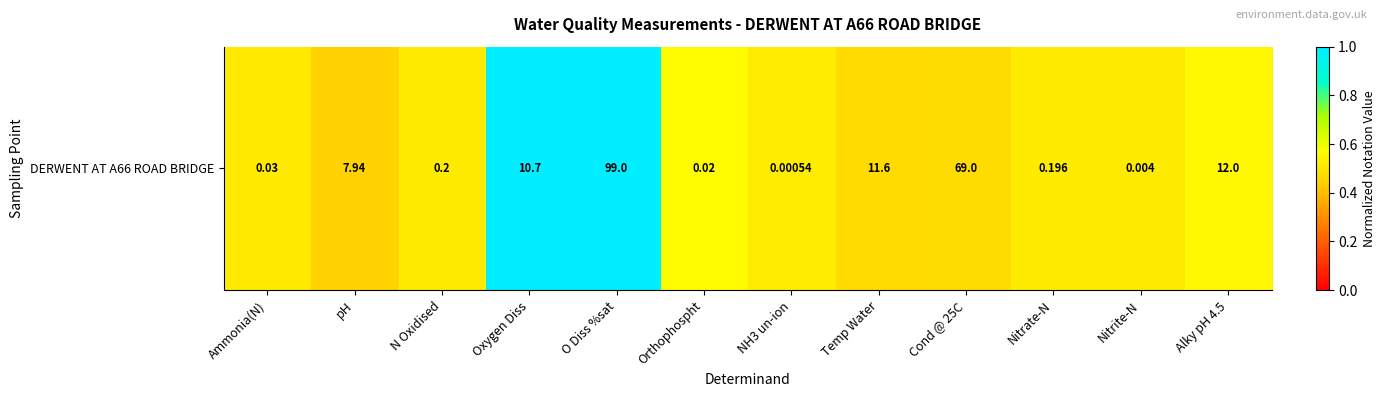

How many series are shown in this chart?

1